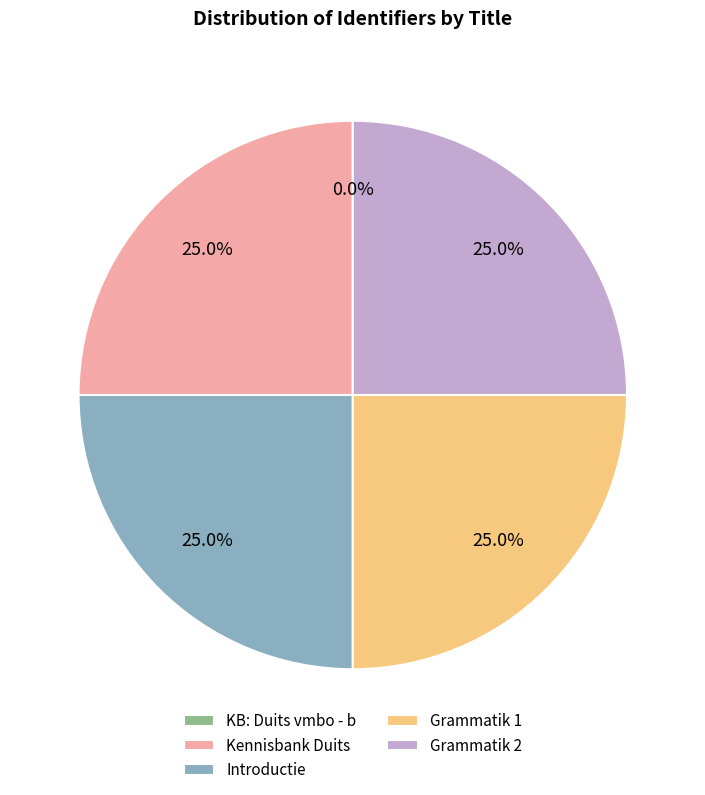

To the nearest percent, what is the average slice percentage?

20%